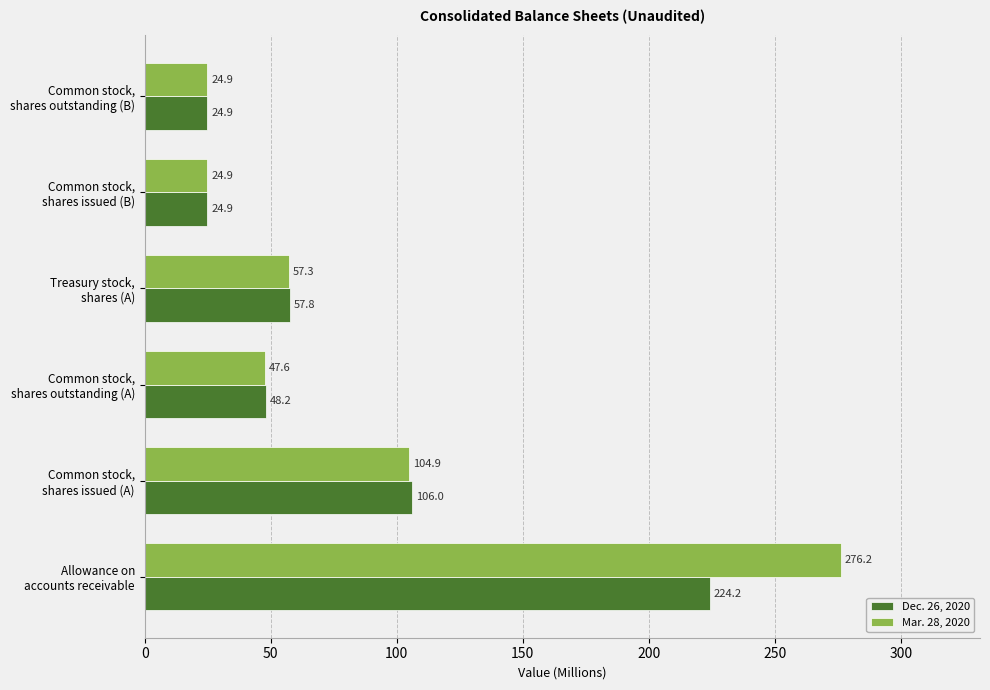

What is the difference between the second highest and minimum values in the Dec. 26, 2020 series?

81.1